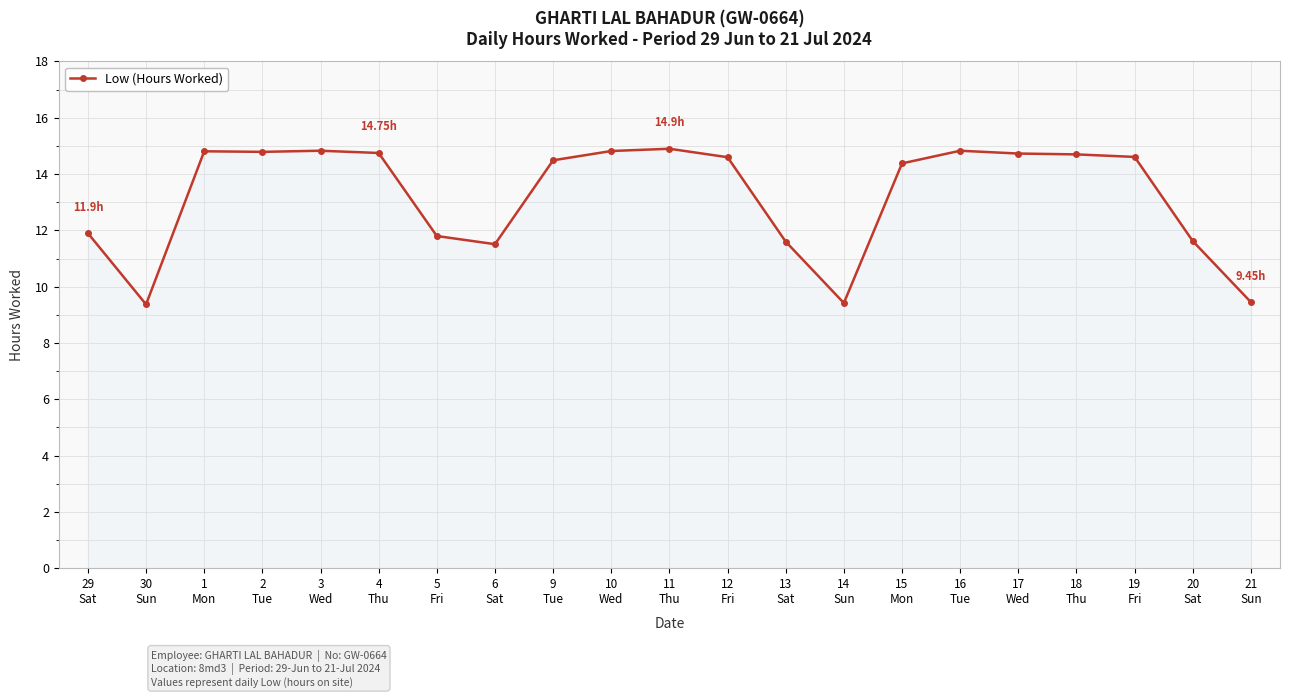

True or false: there are more than 0 points higher than both neighbors.

True